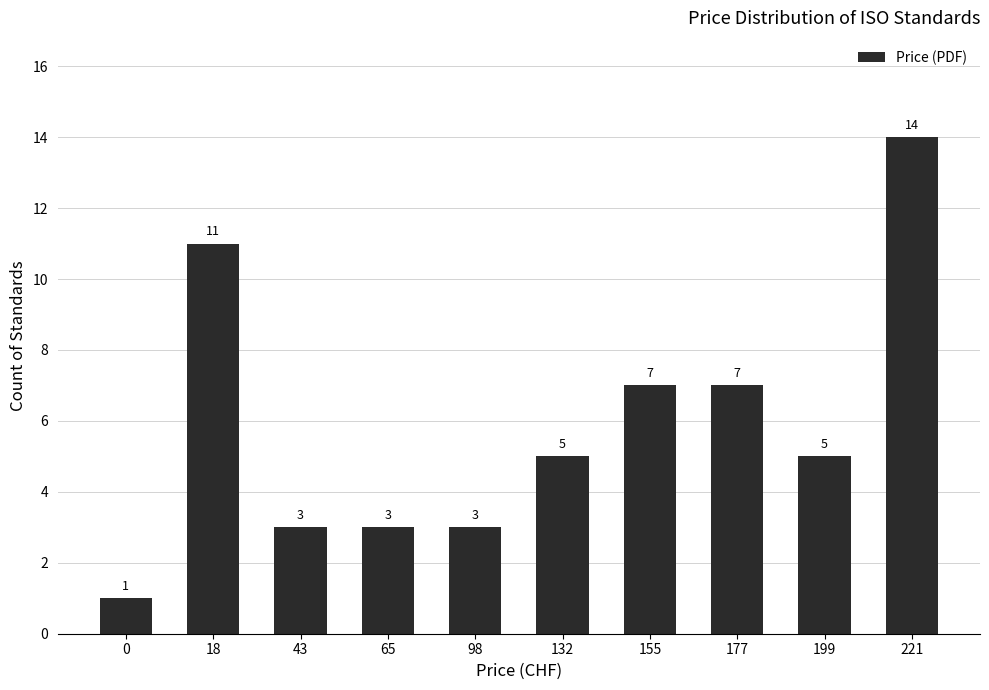

Approximately how many times larger is the value at 98 compared to 221?

0.2